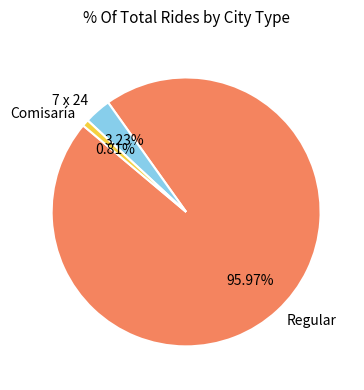

Does any single category account for the majority?

Yes